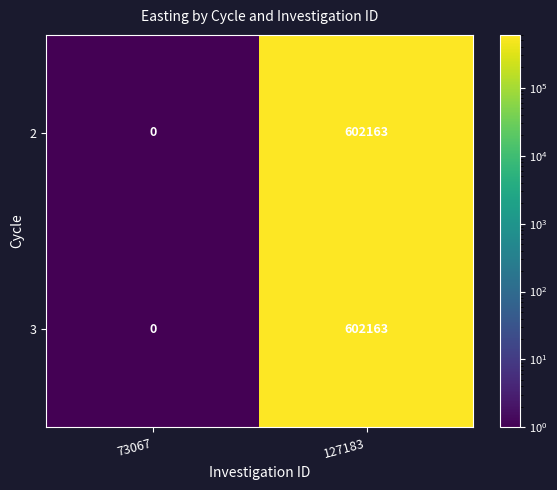

At how many categories does at least one series exceed 245975?

1